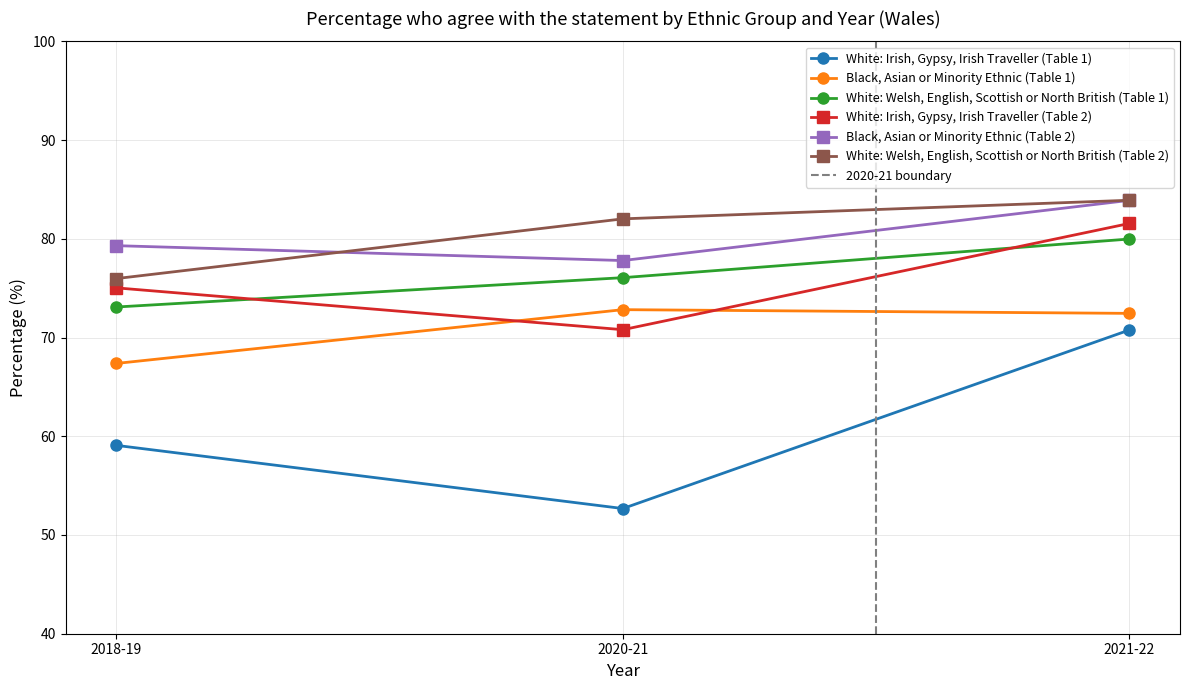

List the labels in order of White: Welsh, English, Scottish or North British (Table 1) value, largest first.

2021-22, 2020-21, 2018-19